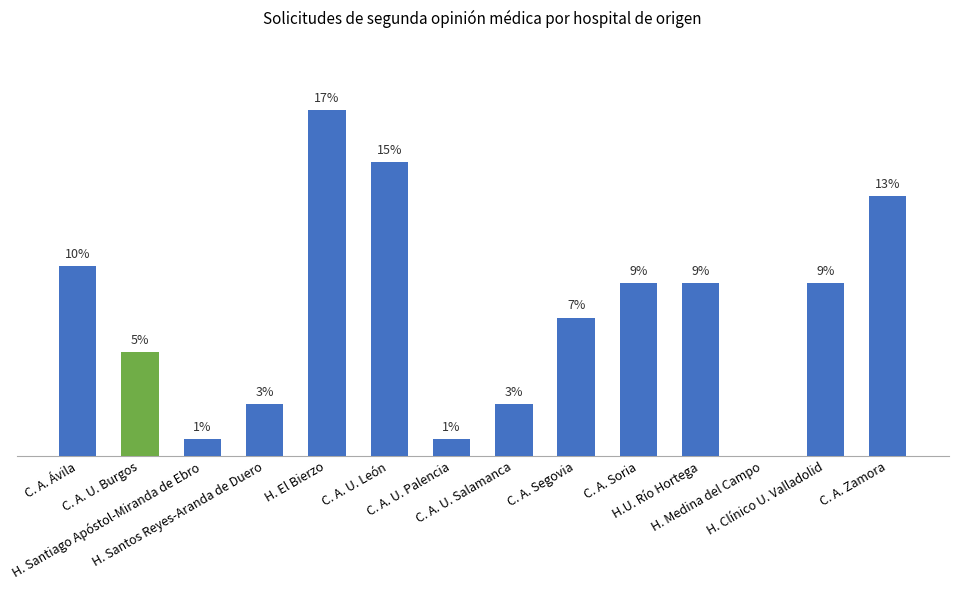

List the labels in order of value, largest first.

H. El Bierzo, C. A. U. León, C. A. Zamora, C. A. Ávila, C. A. Soria, H.U. Río Hortega, H. Clínico U. Valladolid, C. A. Segovia, C. A. U. Burgos, H. Santos Reyes-Aranda de Duero, C. A. U. Salamanca, H. Santiago Apóstol-Miranda de Ebro, C. A. U. Palencia, H. Medina del Campo